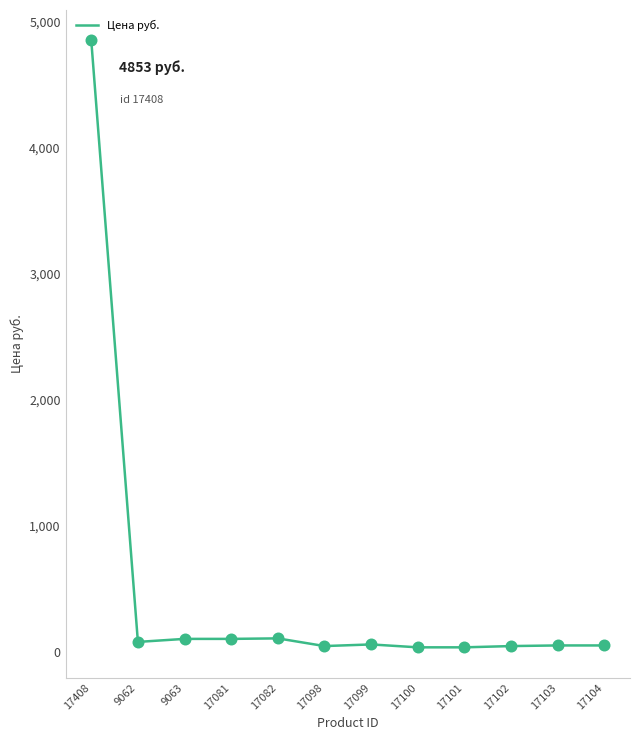

Which has a higher value, 9062 or 17408?

17408